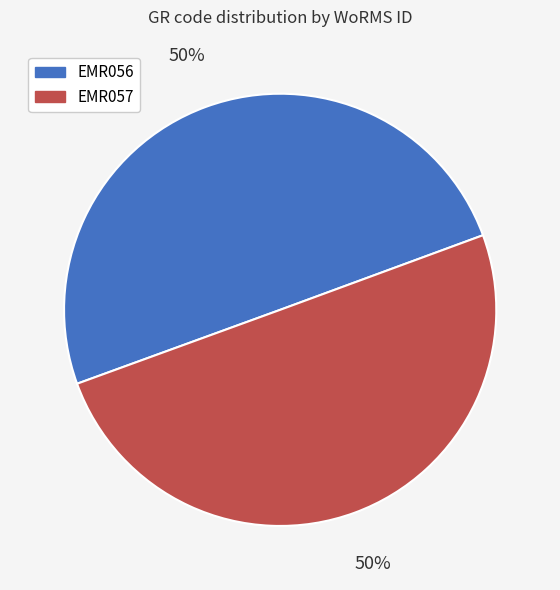

To the nearest percent, what portion does EMR057 represent?

50%